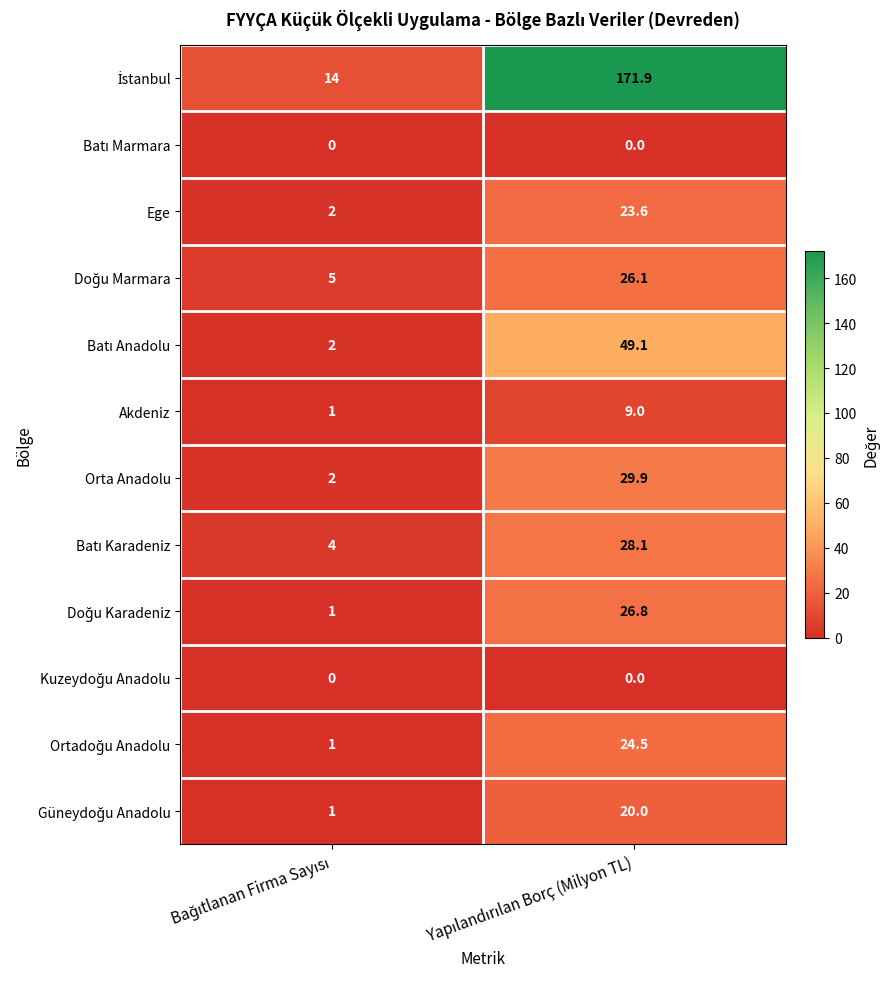

What is the greatest value displayed?

171.9